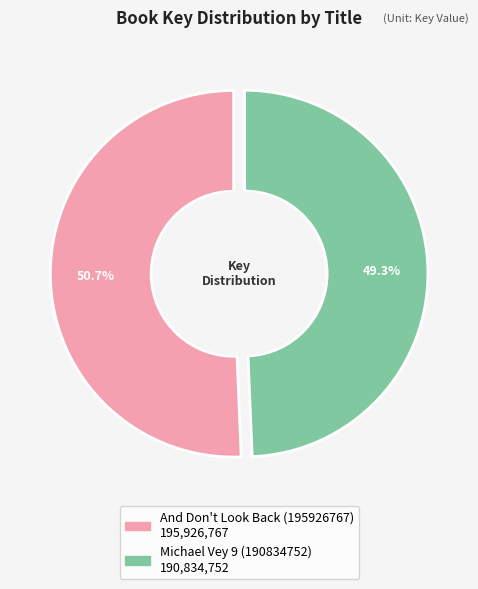

Is there any slice that represents more than half of the pie?

Yes